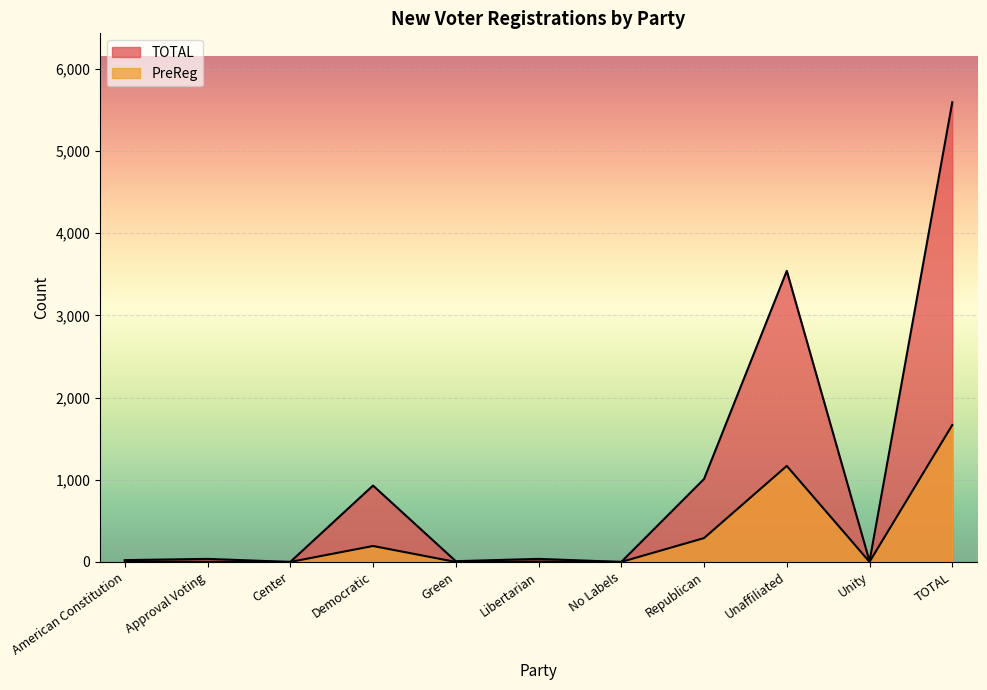

At how many categories does at least one series exceed 1300?

2